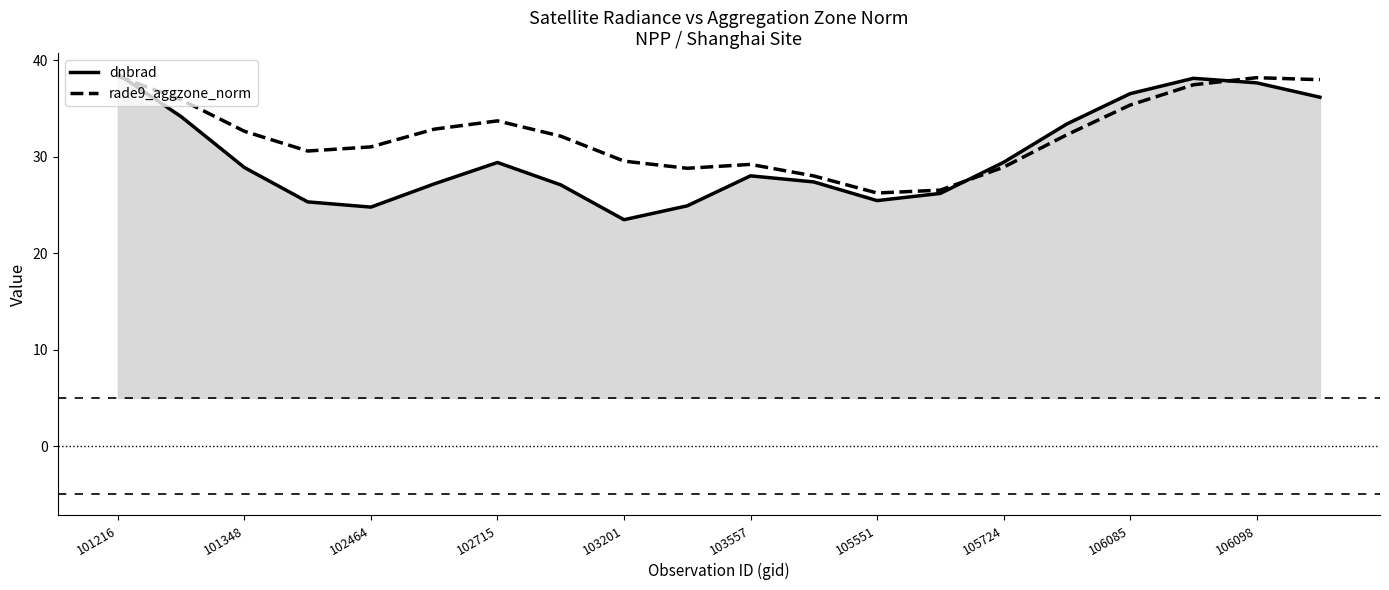

At how many categories does at least one series exceed 36?

5